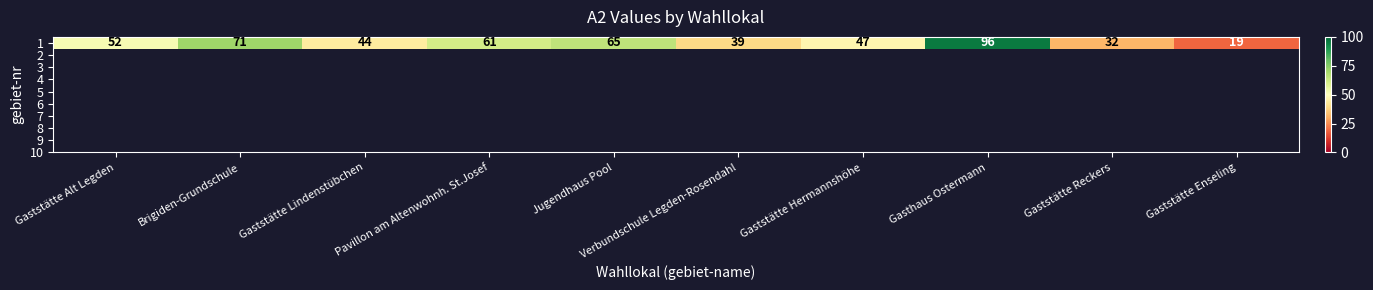

What is the difference between the maximum and minimum values?

77